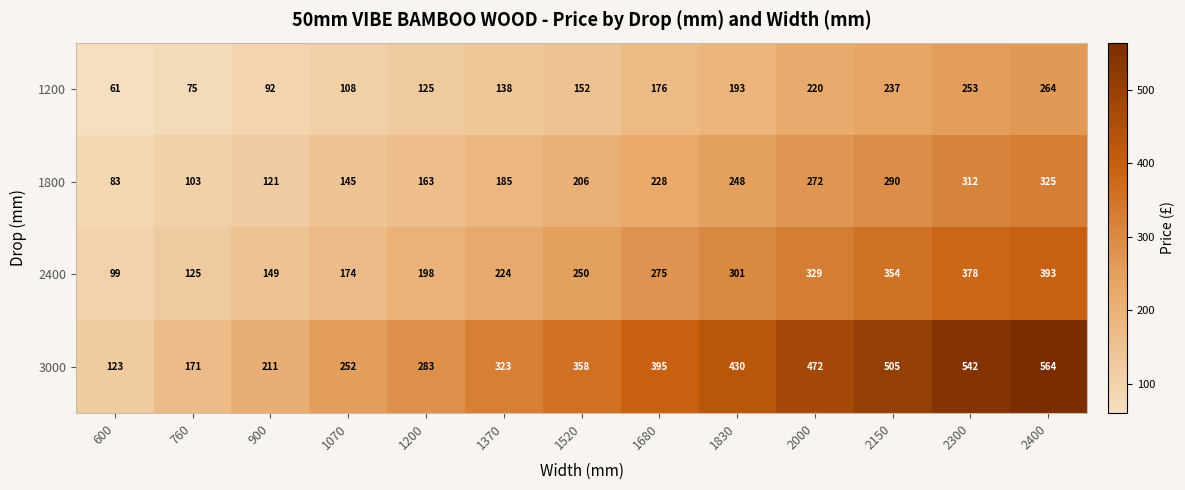

At which category is the sum across all series the highest?

2400